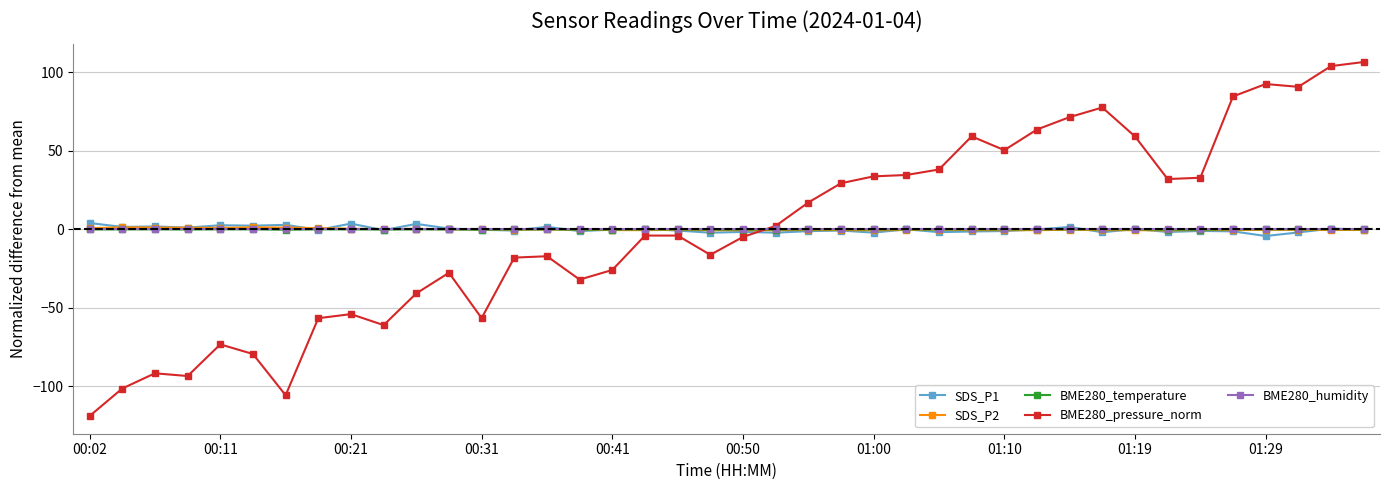

Count the number of categories in the chart.

40